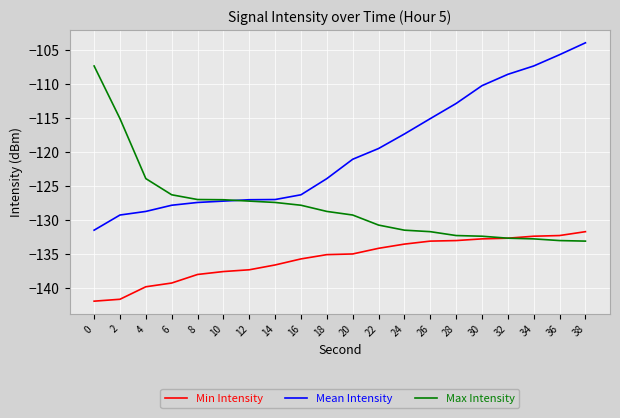

Between 8 and 22, which series saw the biggest shift?

Mean Intensity